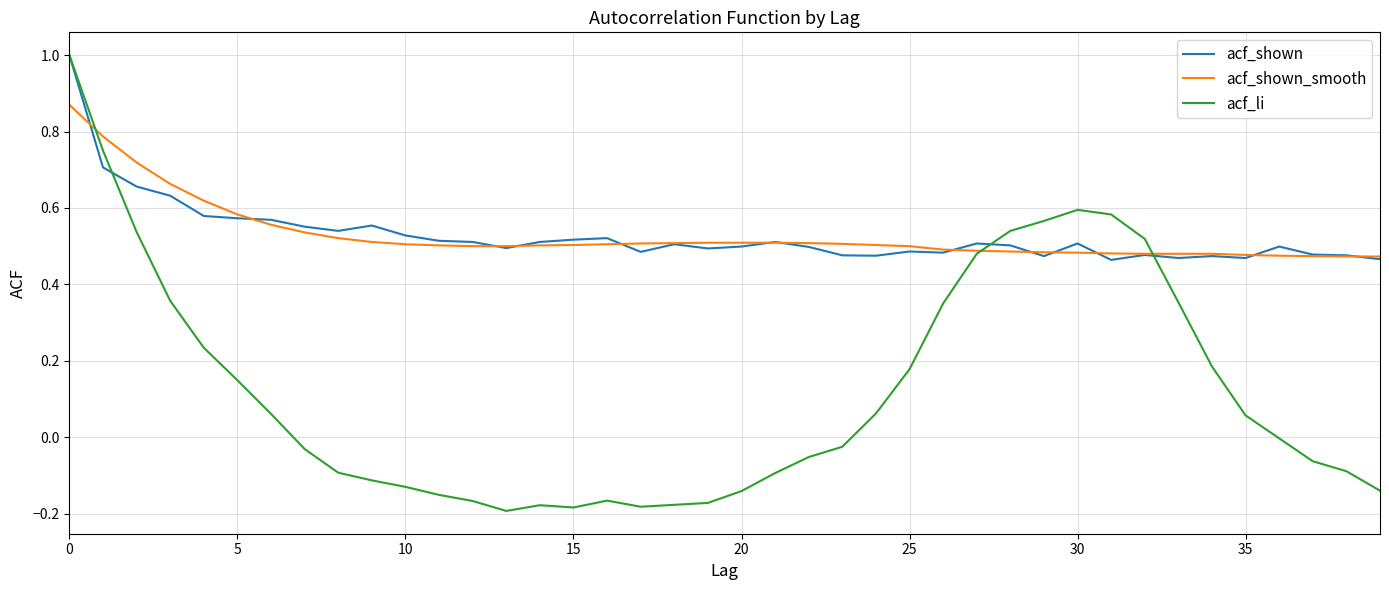

Which series has the widest spread of values?

acf_li